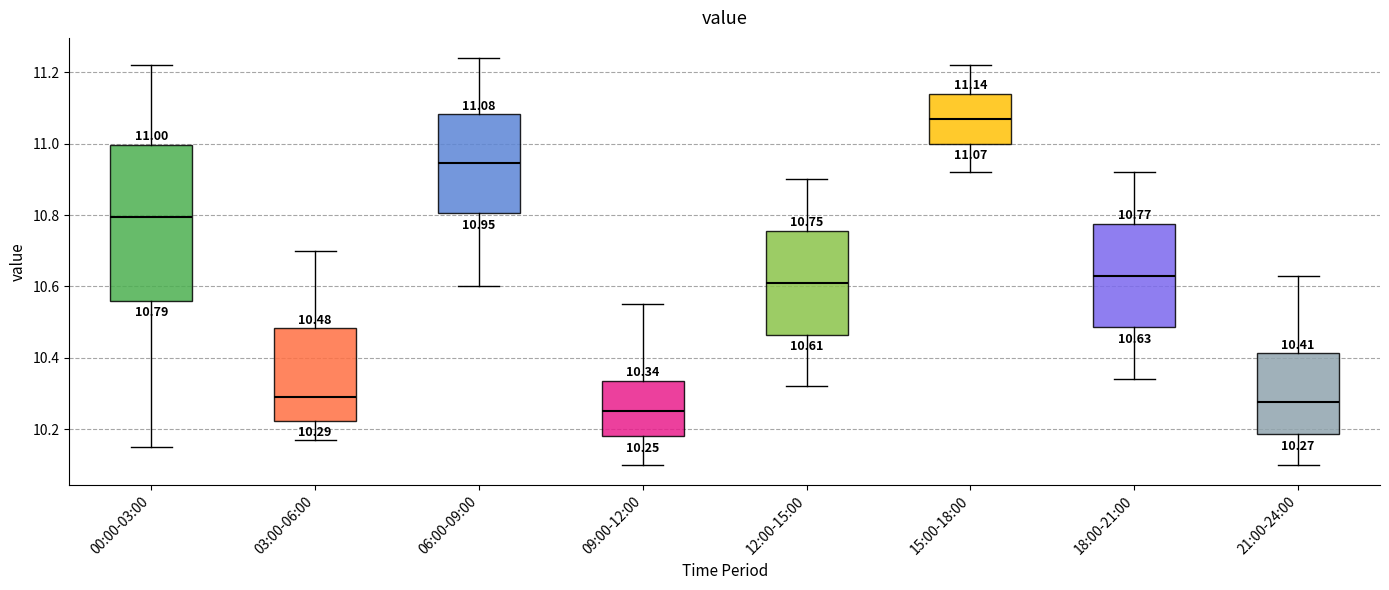

Which box's median line is the lowest?

09:00-12:00